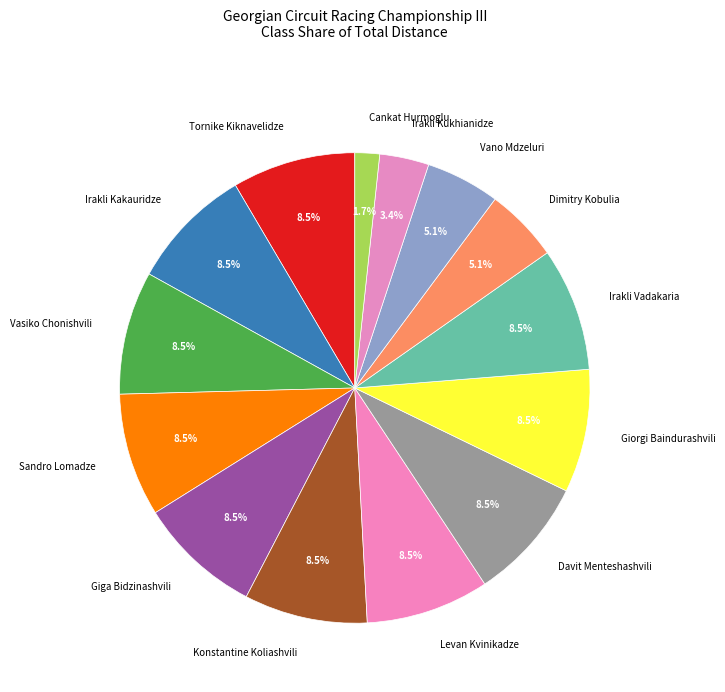

Which category has the smallest portion of the pie?

Cankat Hurmoglu